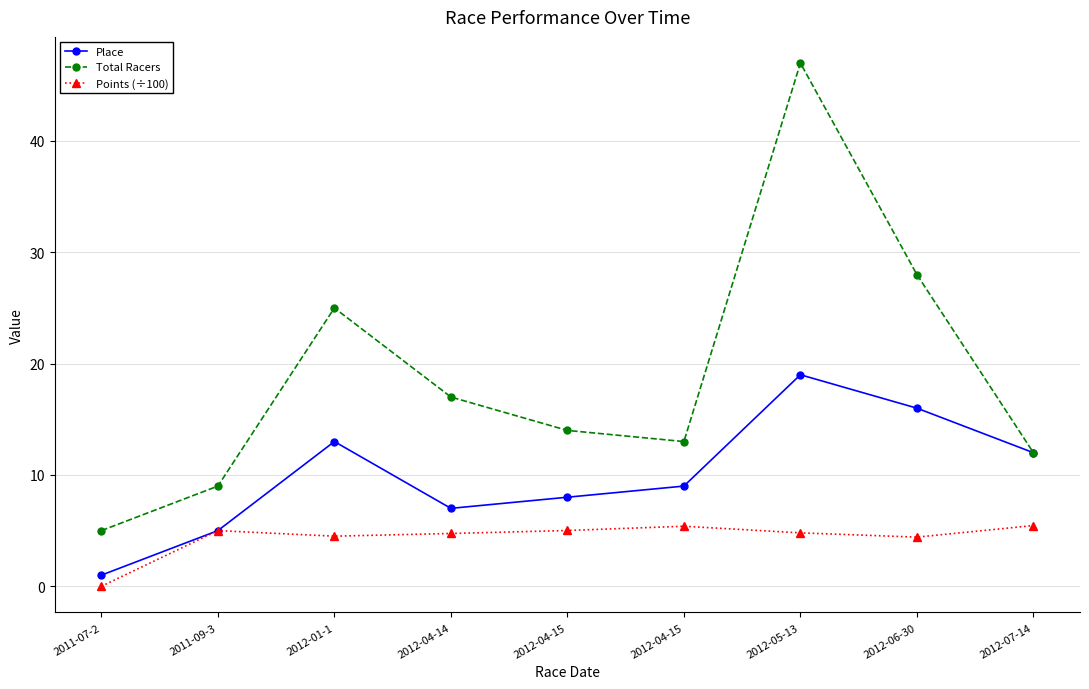

How many lines are shown in the chart?

3